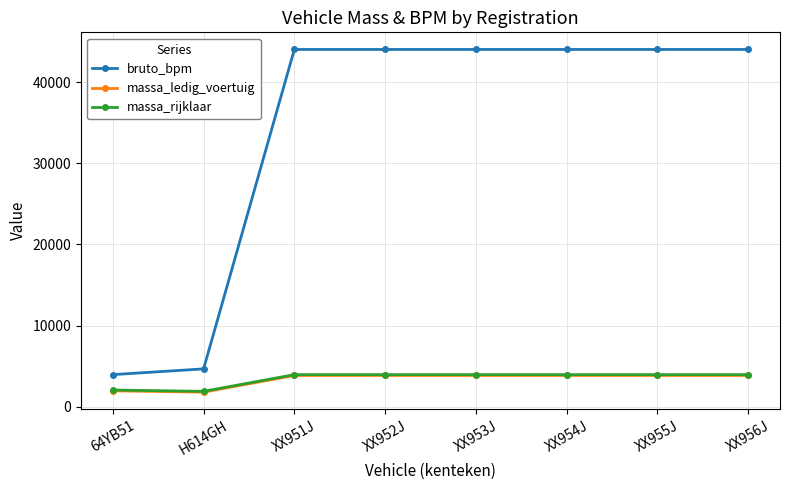

True or false: bruto_bpm has a value of 44049 at XX953J.

True